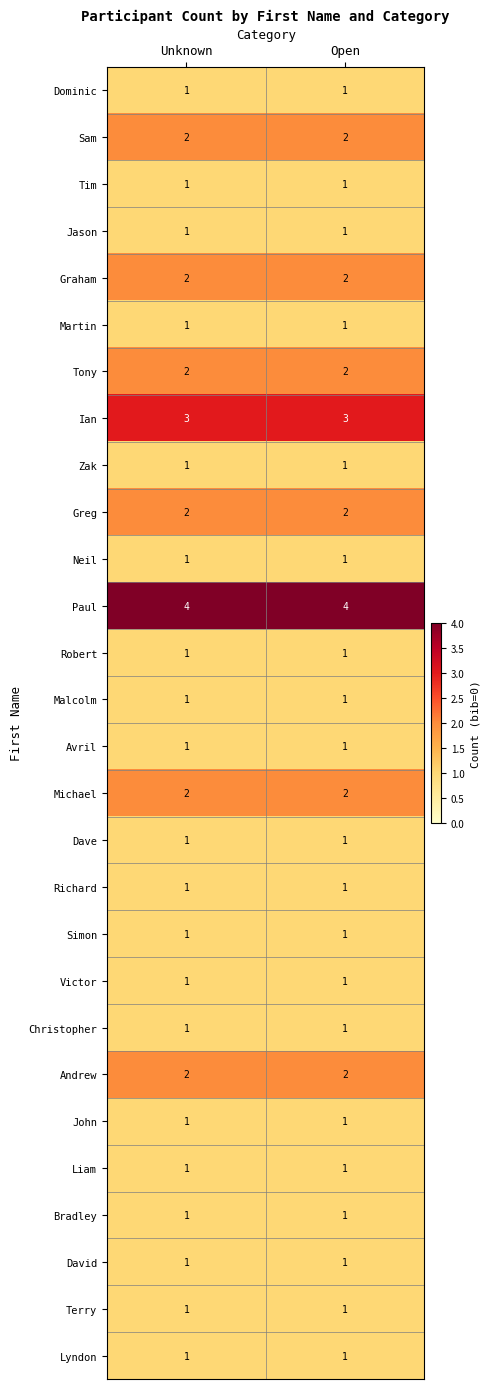

Count the number of data series in this chart.

28